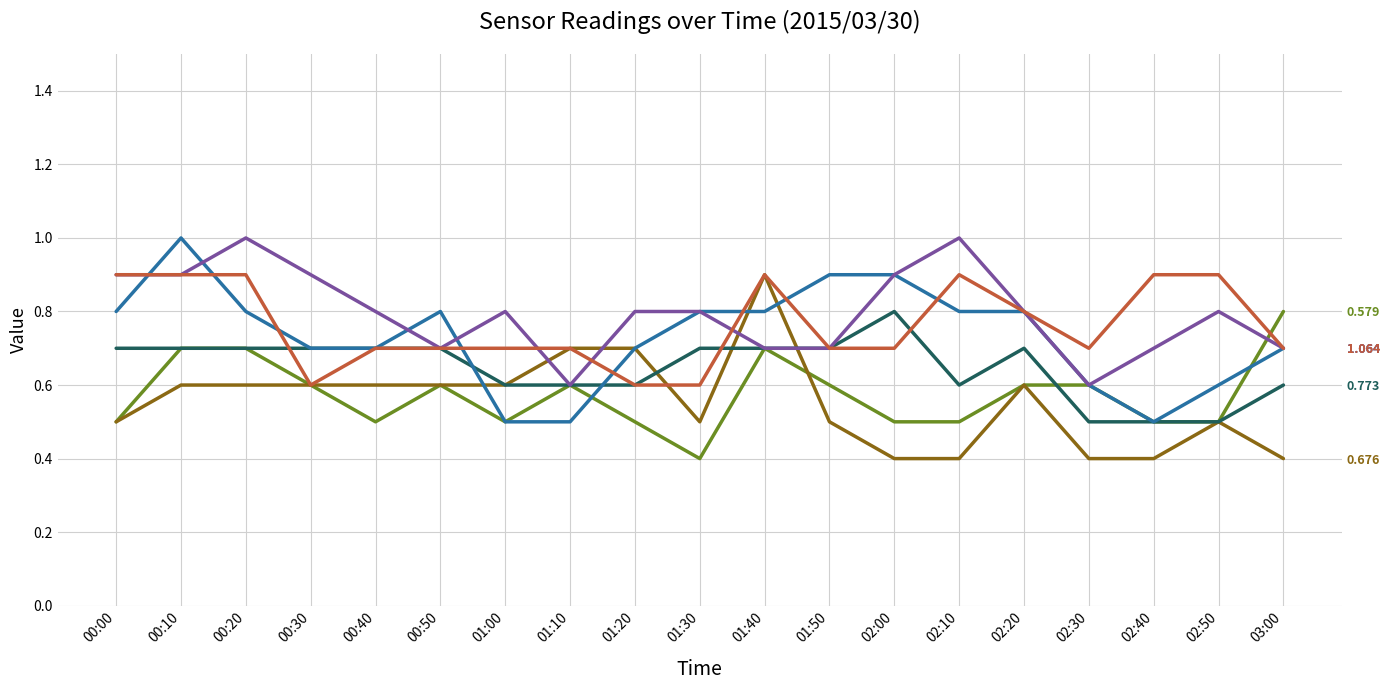

What is the value of the 0.773 point at the 12th from the left?

0.7